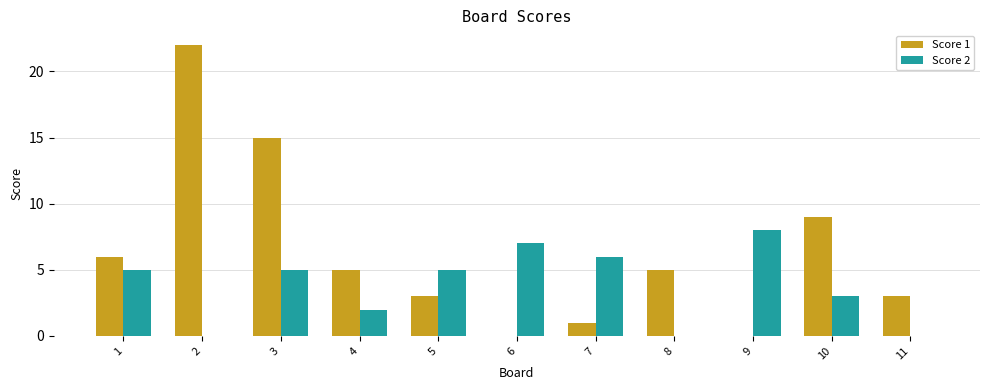

Between 1 and 11, which series saw the biggest shift?

Score 2